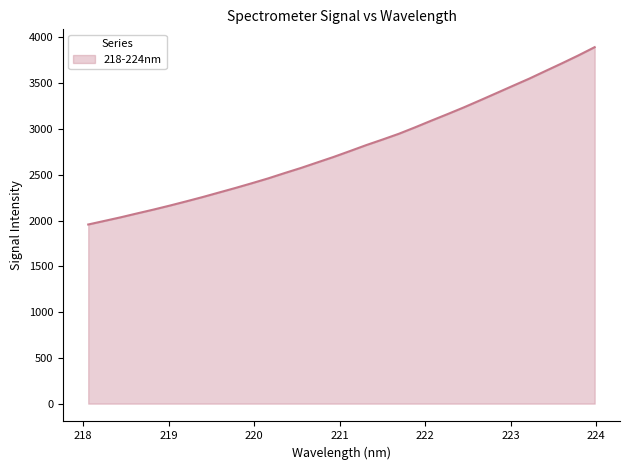

What is the greatest value displayed?

3893.4